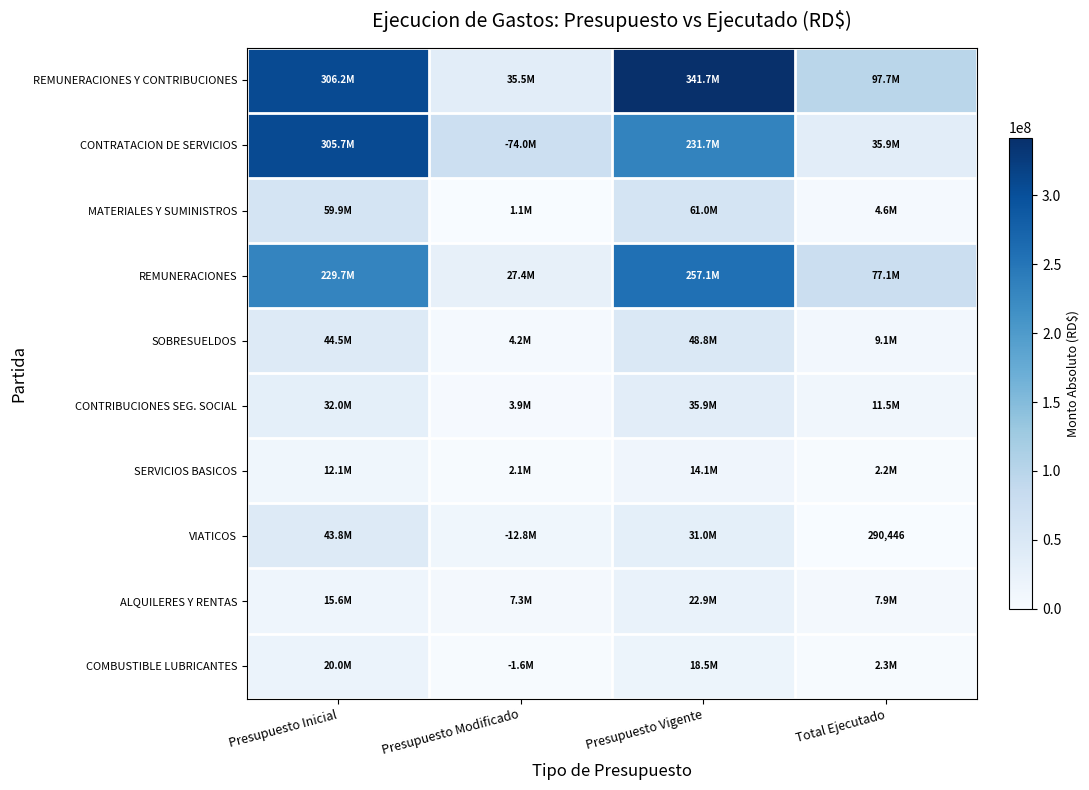

Is the value of VIATICOS at Total Ejecutado greater than the value of SERVICIOS BASICOS at Total Ejecutado?

No